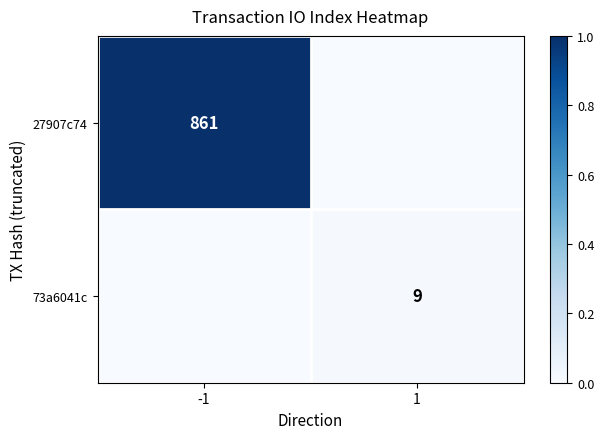

What is the difference between the highest and lowest values at -1?

1.0